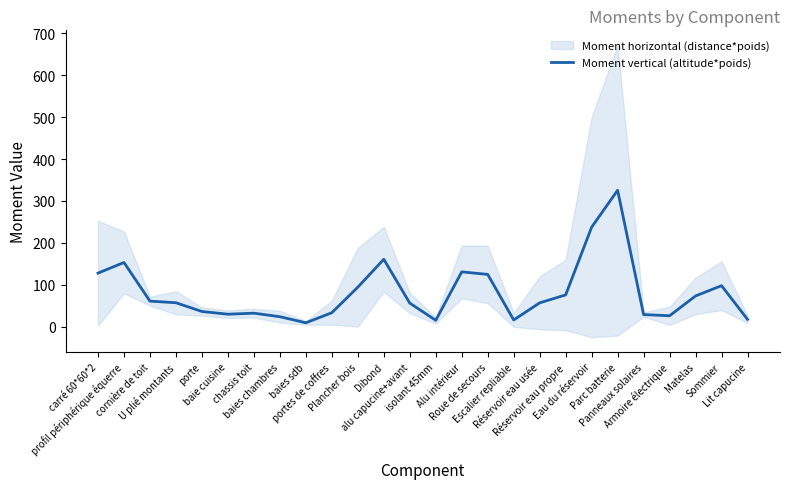

Is this an area chart (filled region under the line)?

No